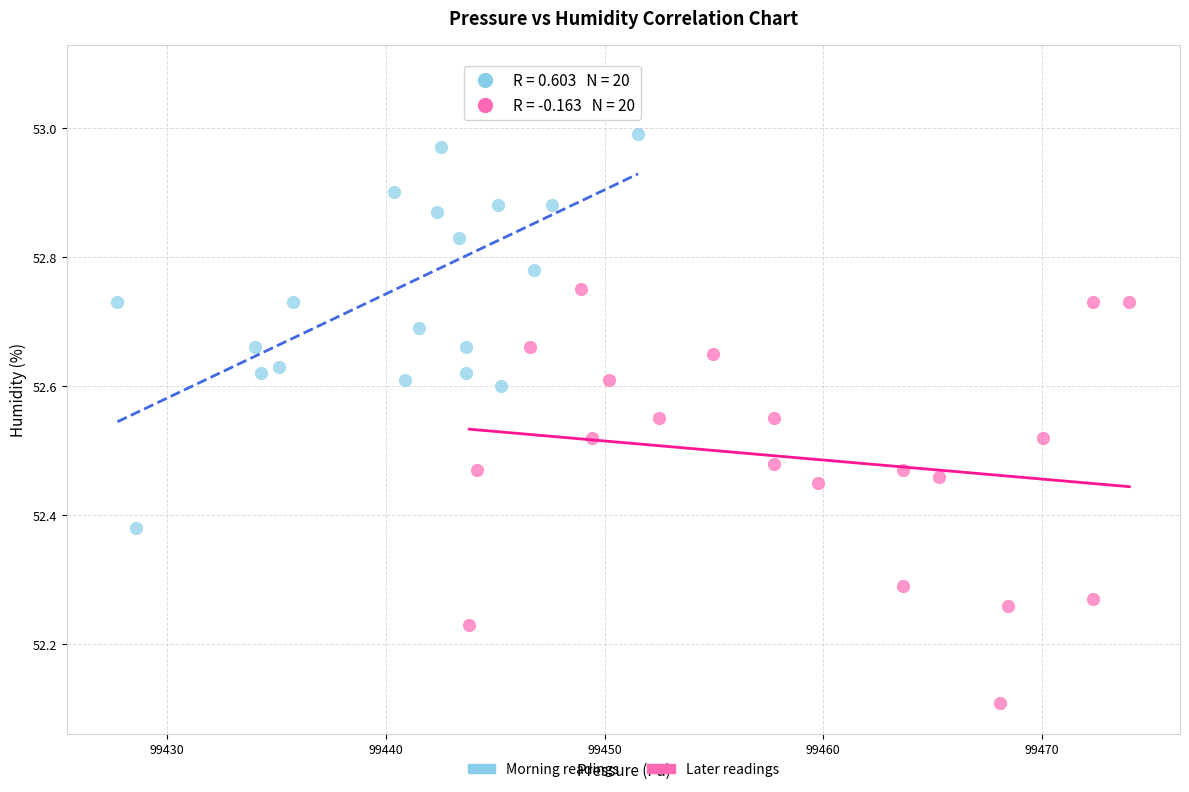

Which series contains the highest Y value?

Morning readings